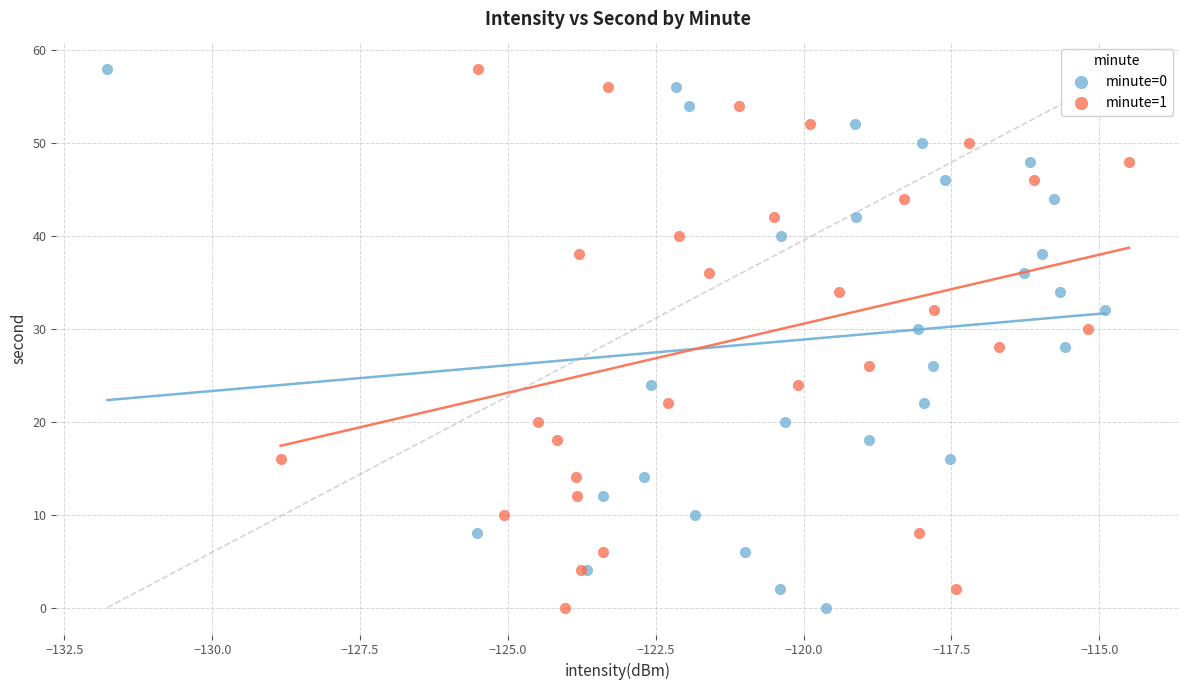

What are all the series names shown in the legend?

minute=0, minute=1